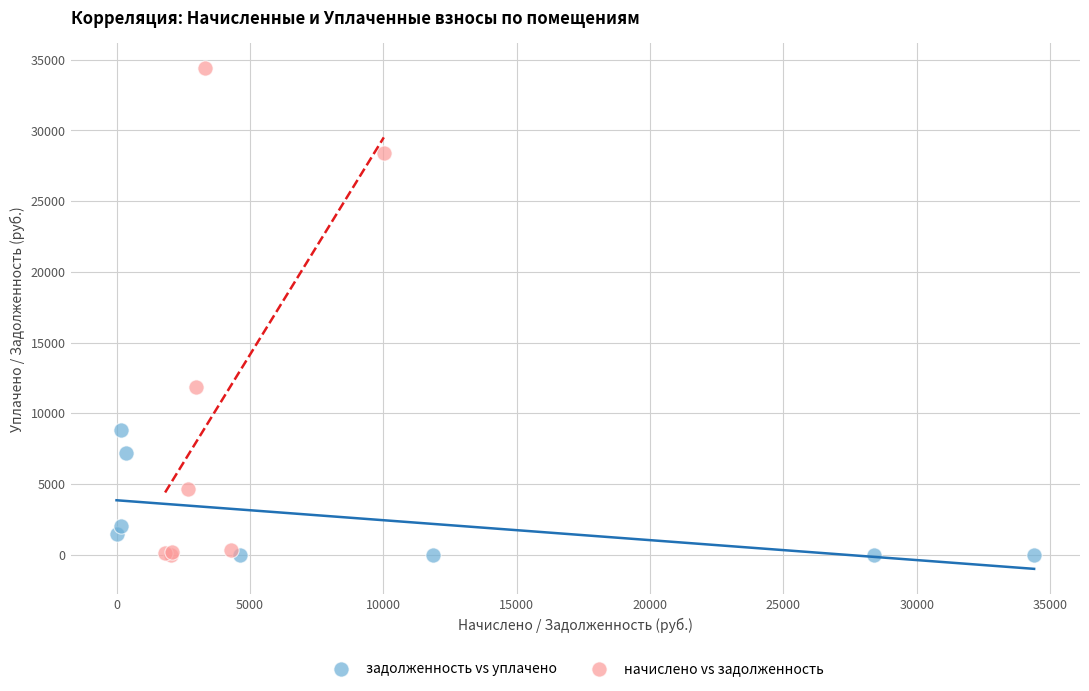

Which series has the widest spread of Y values?

начислено vs задолженность